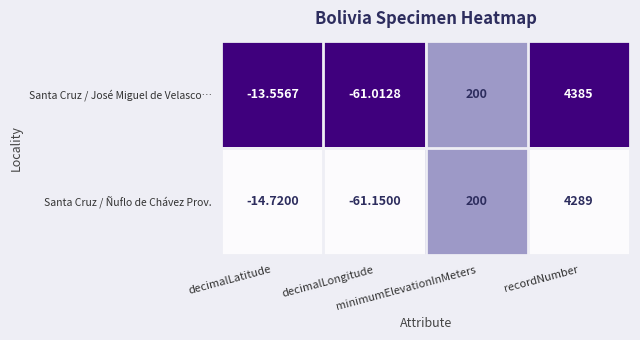

List the series in order of their peak value, highest first.

Santa Cruz / José Miguel de Velasco…, Santa Cruz / Ñuflo de Chávez Prov.